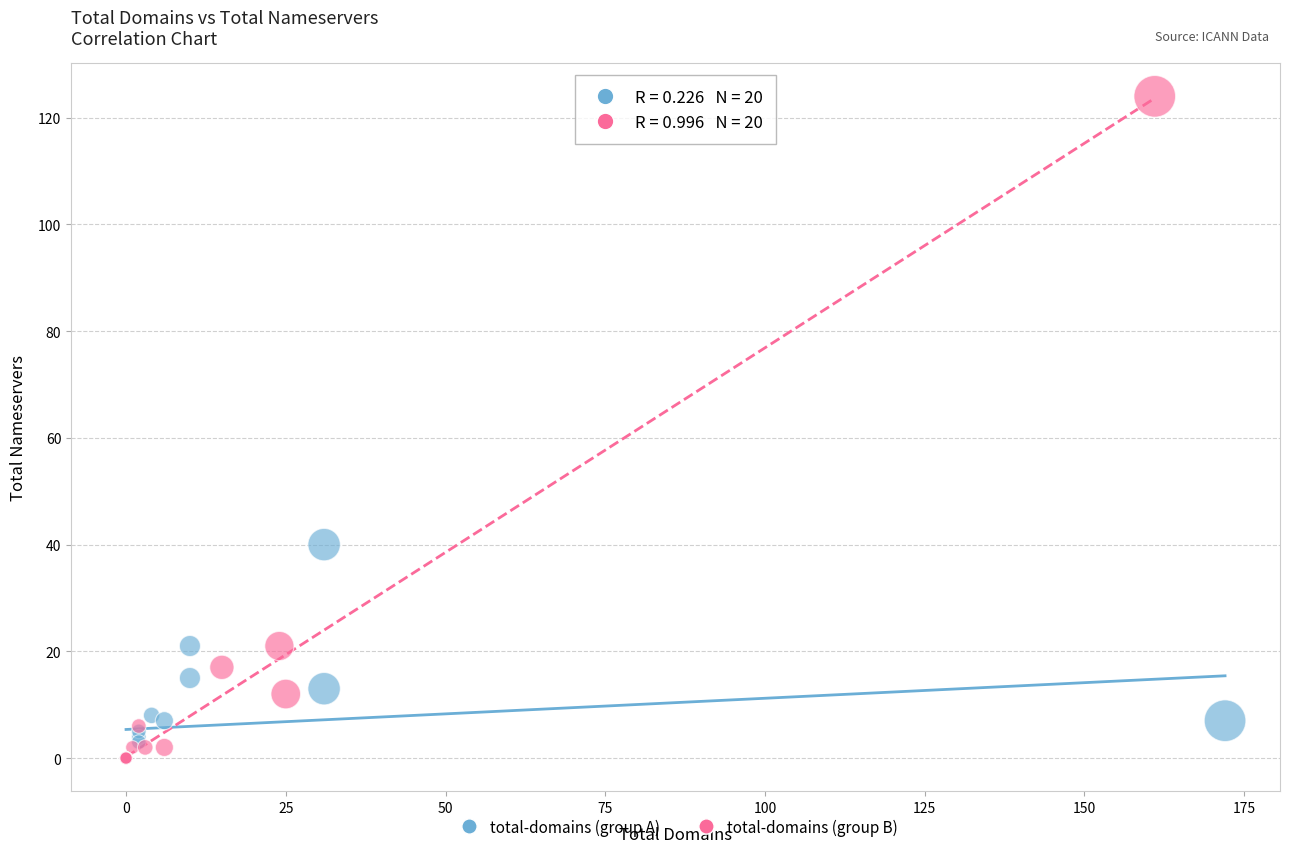

Which series reaches the maximum Y coordinate?

total-domains (group B)